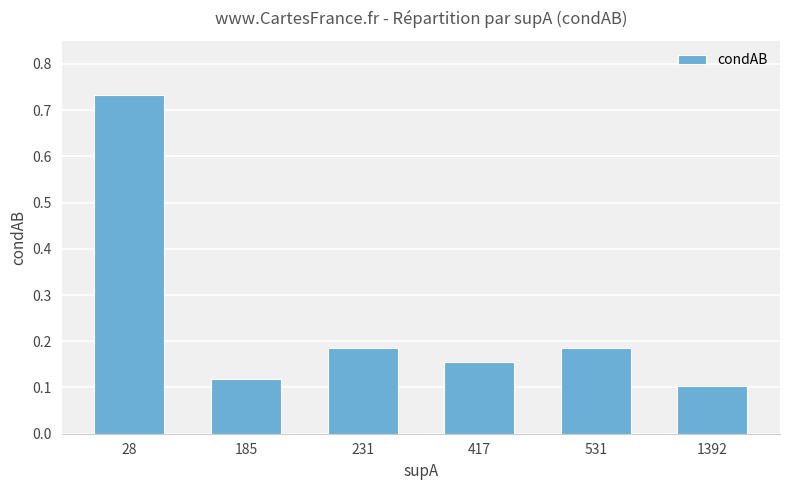

Between 1392 and 28, which is larger?

28